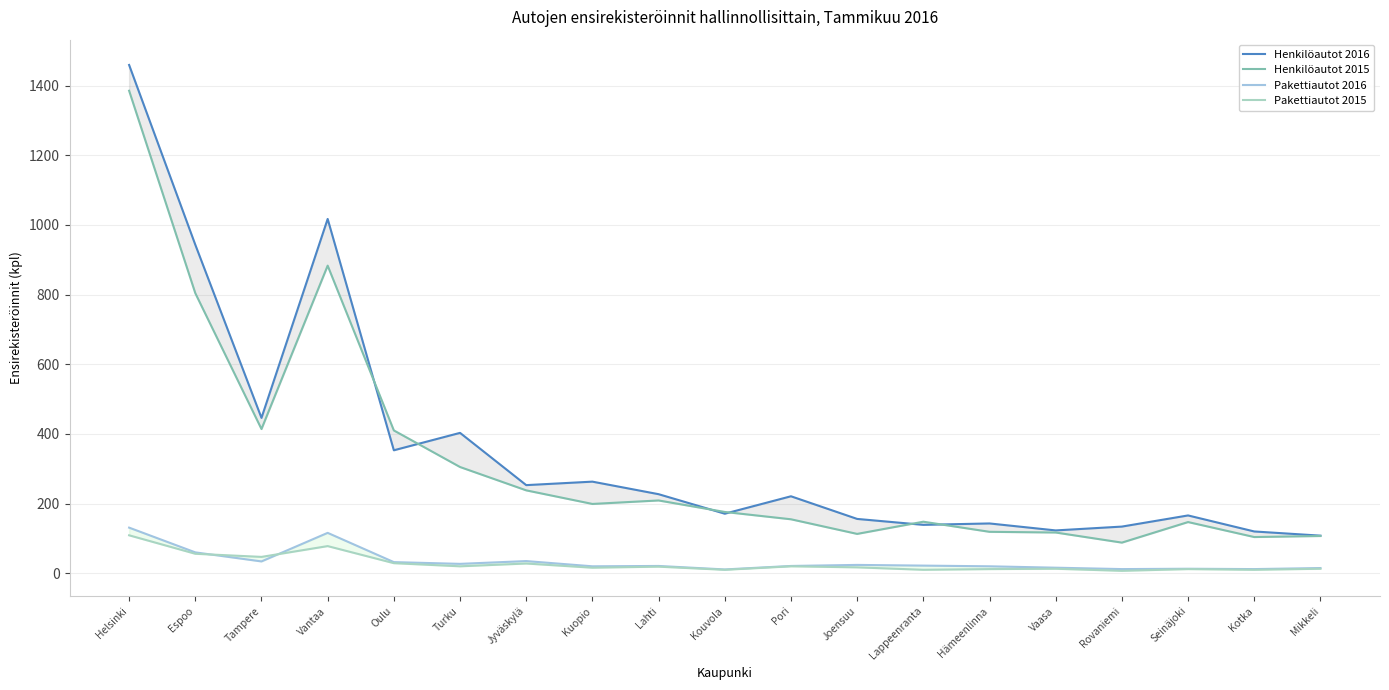

The Henkilöautot 2015 series shows 192 at Mikkeli. True or false?

False